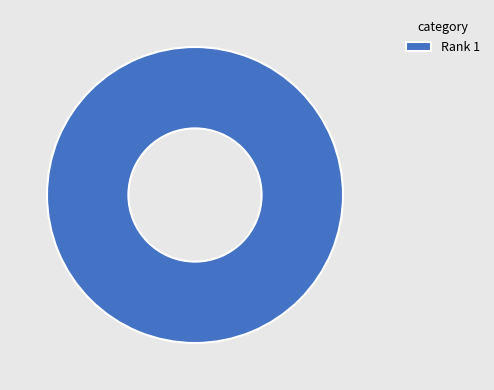

The Rank 1 slice represents 100% of the pie. True or false?

True